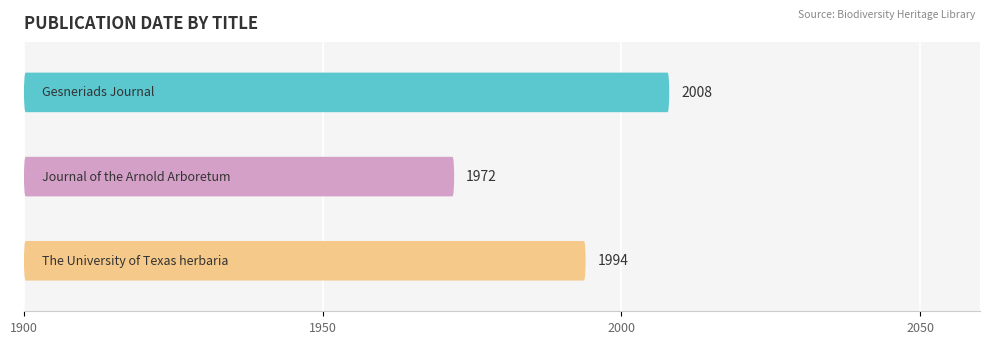

Where does the data first go above 1994?

Gesneriads Journal